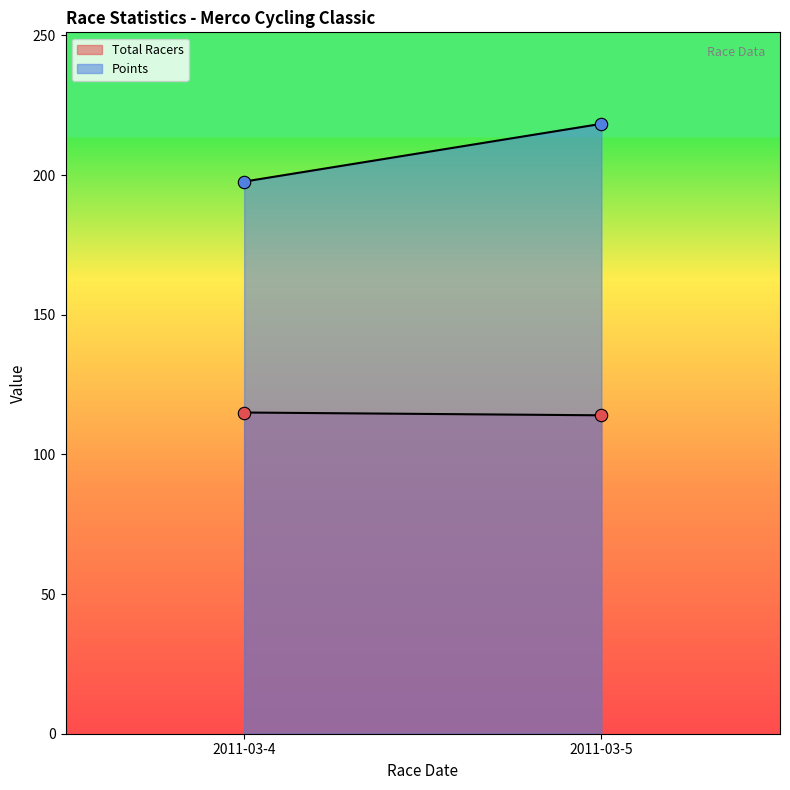

At which category is the sum across all series the highest?

2011-03-5